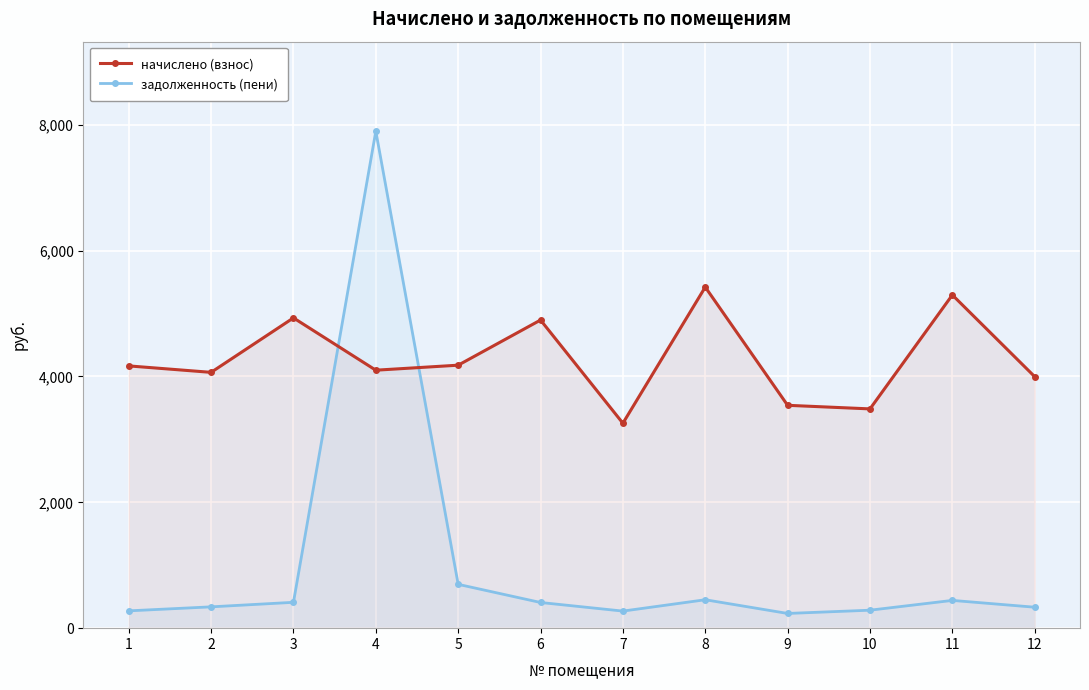

Which series has the largest range (max minus min)?

задолженность (пени)